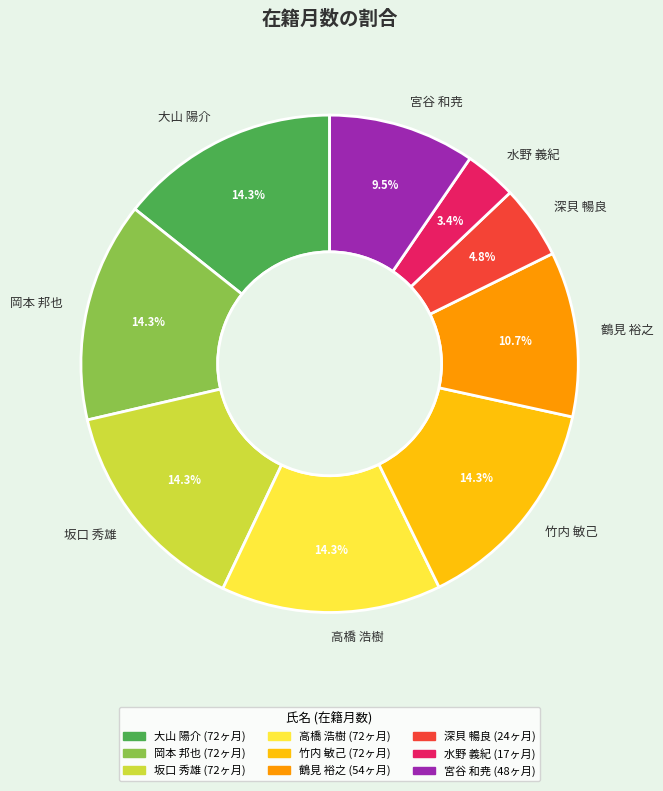

Which category has the smallest portion of the pie?

水野 義紀